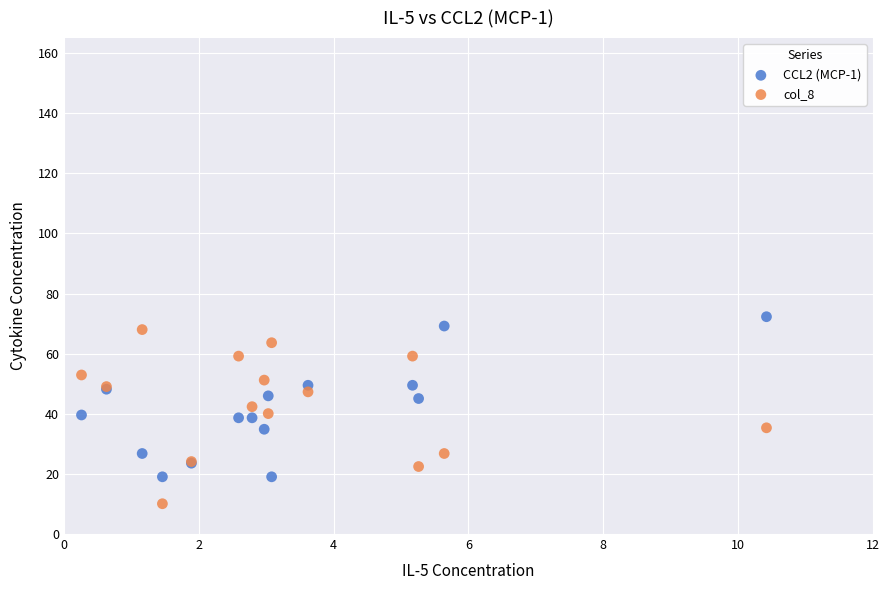

What are all the series names shown in the legend?

CCL2 (MCP-1), col_8